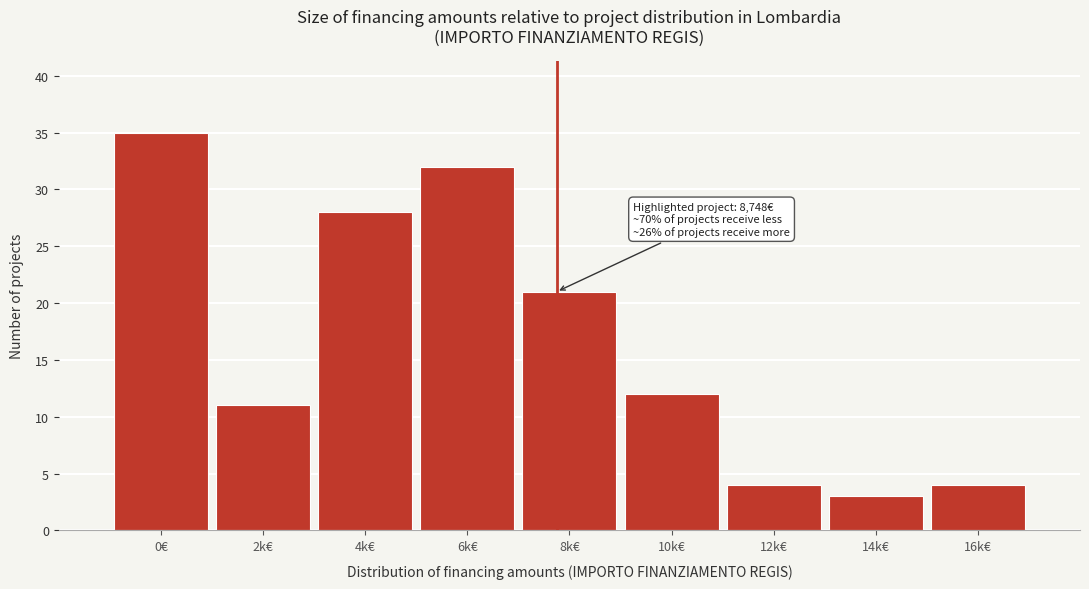

Reading left to right, extract all data points from this chart.

35	11	28	32	21	12	4	3	4